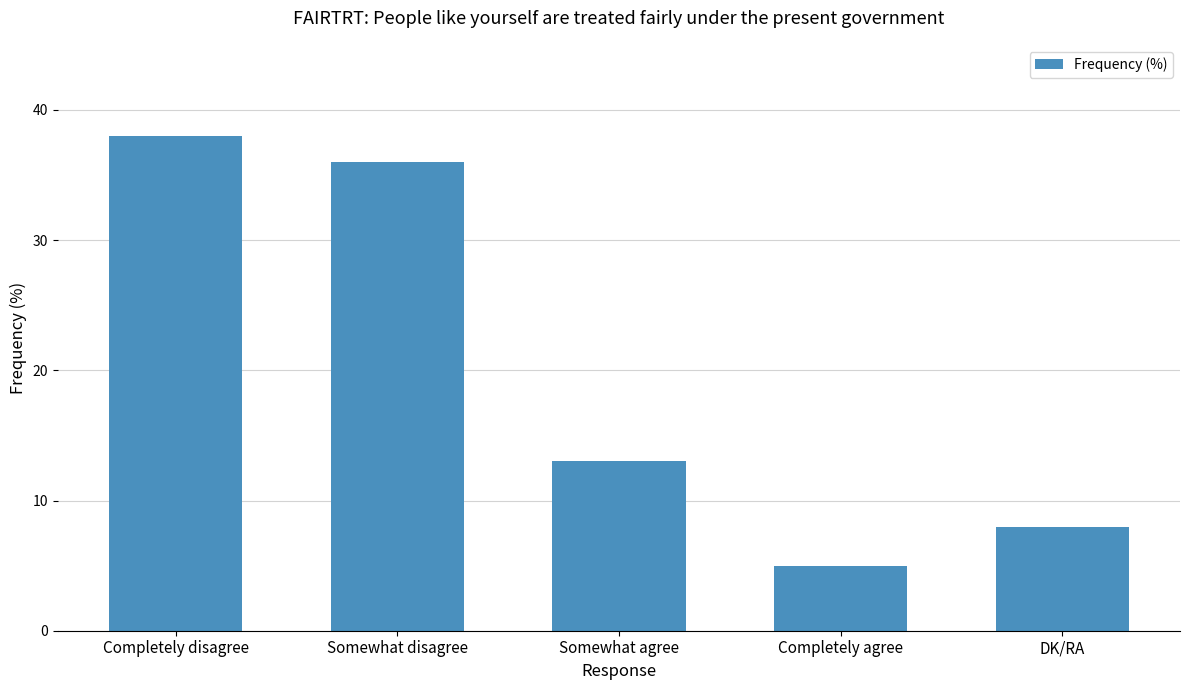

Reading right to left, what are all the values shown in this chart?

8	5	13	36	38